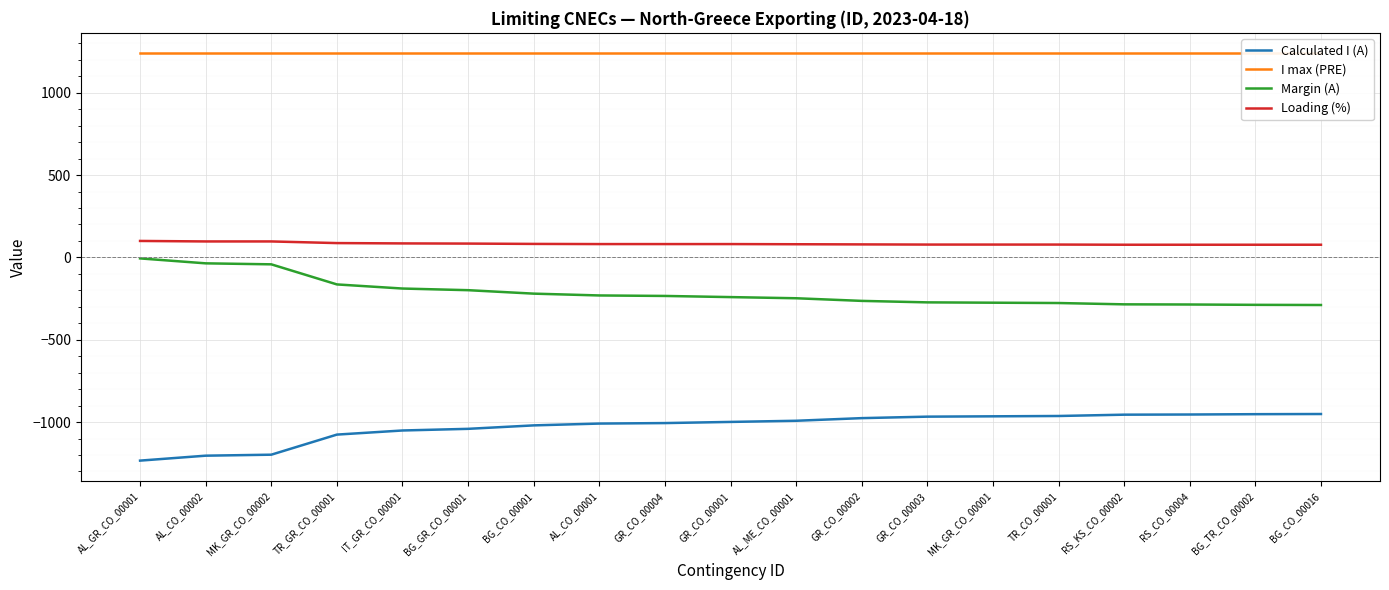

At which category is the sum across all series the highest?

AL_GR_CO_00001